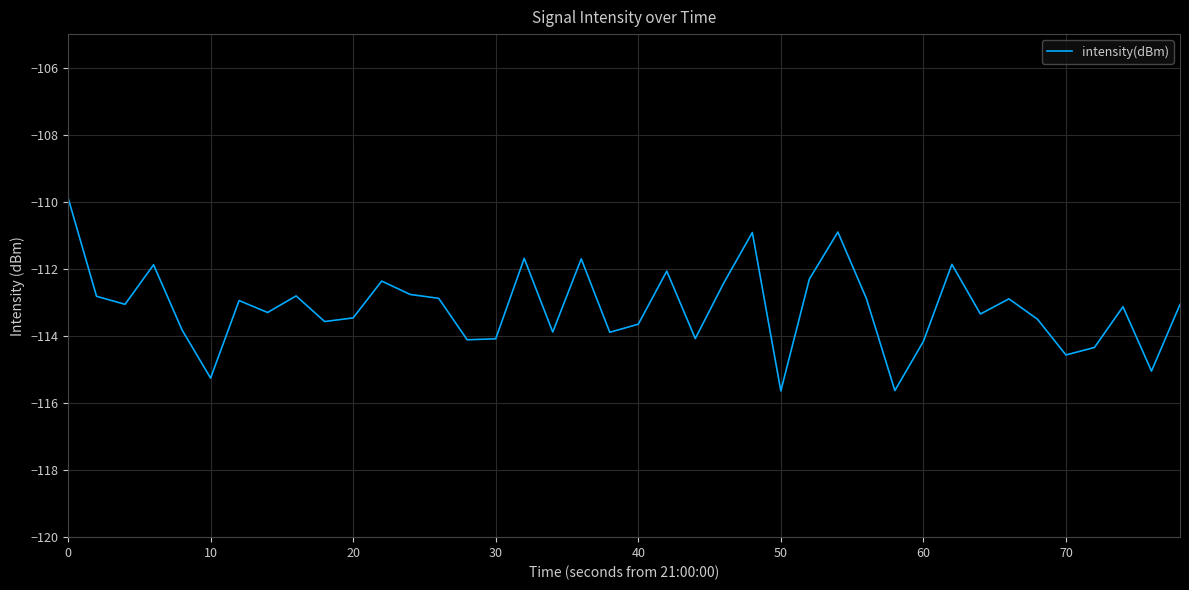

What is the smallest value displayed?

-115.6